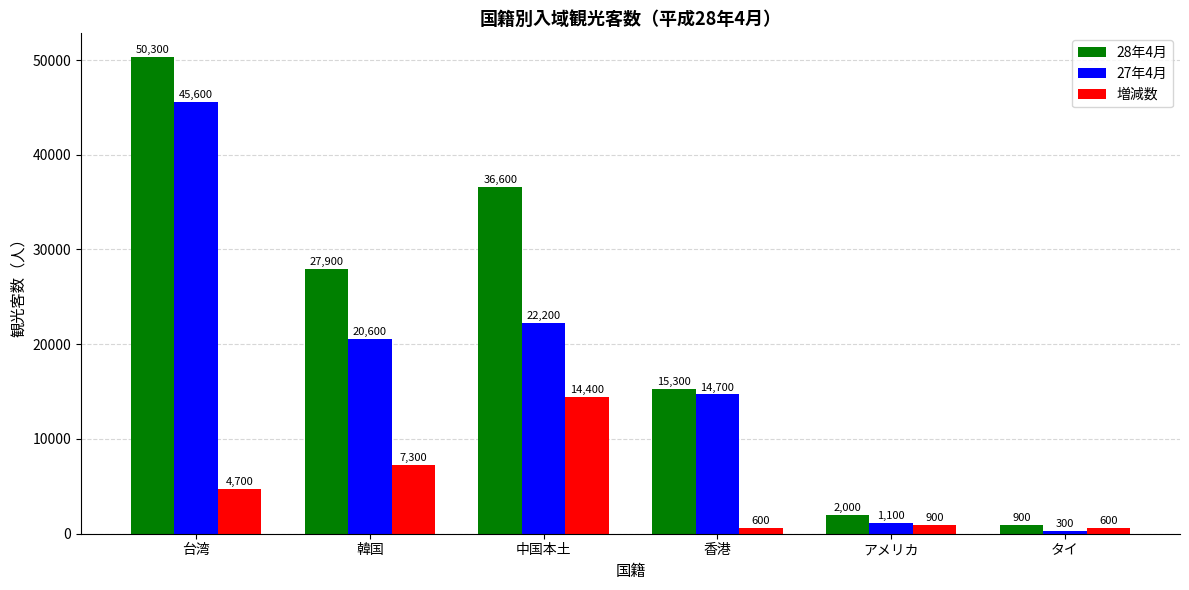

What is the difference between the highest and lowest values at 韓国?

20600